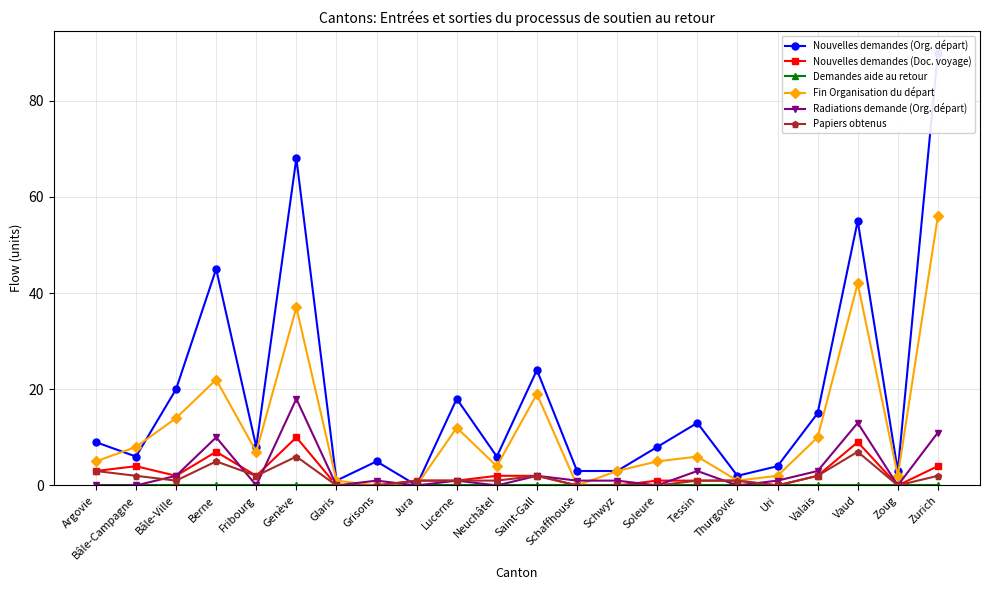

True or false: Radiations demande (Org. départ) and Demandes aide au retour intersect in this chart.

False